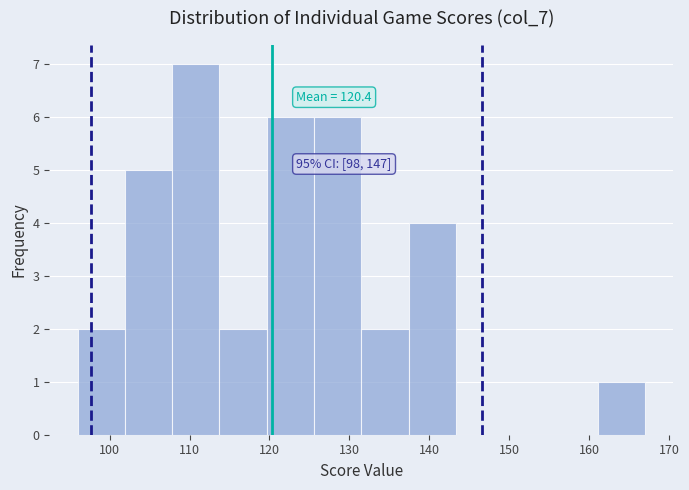

Over which range of the x-axis is the bar tallest?

108 to 114